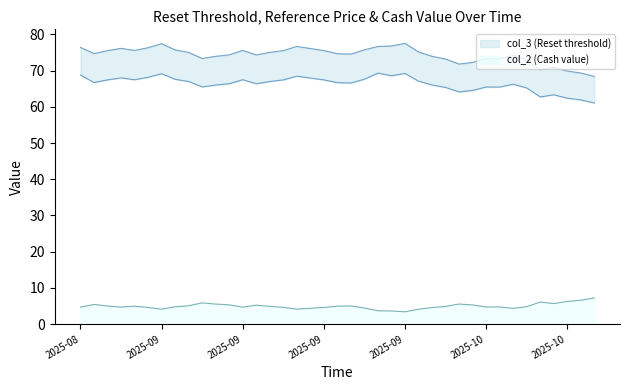

Which category has the highest value in the col_2 (Cash value) series?

2025-10-16